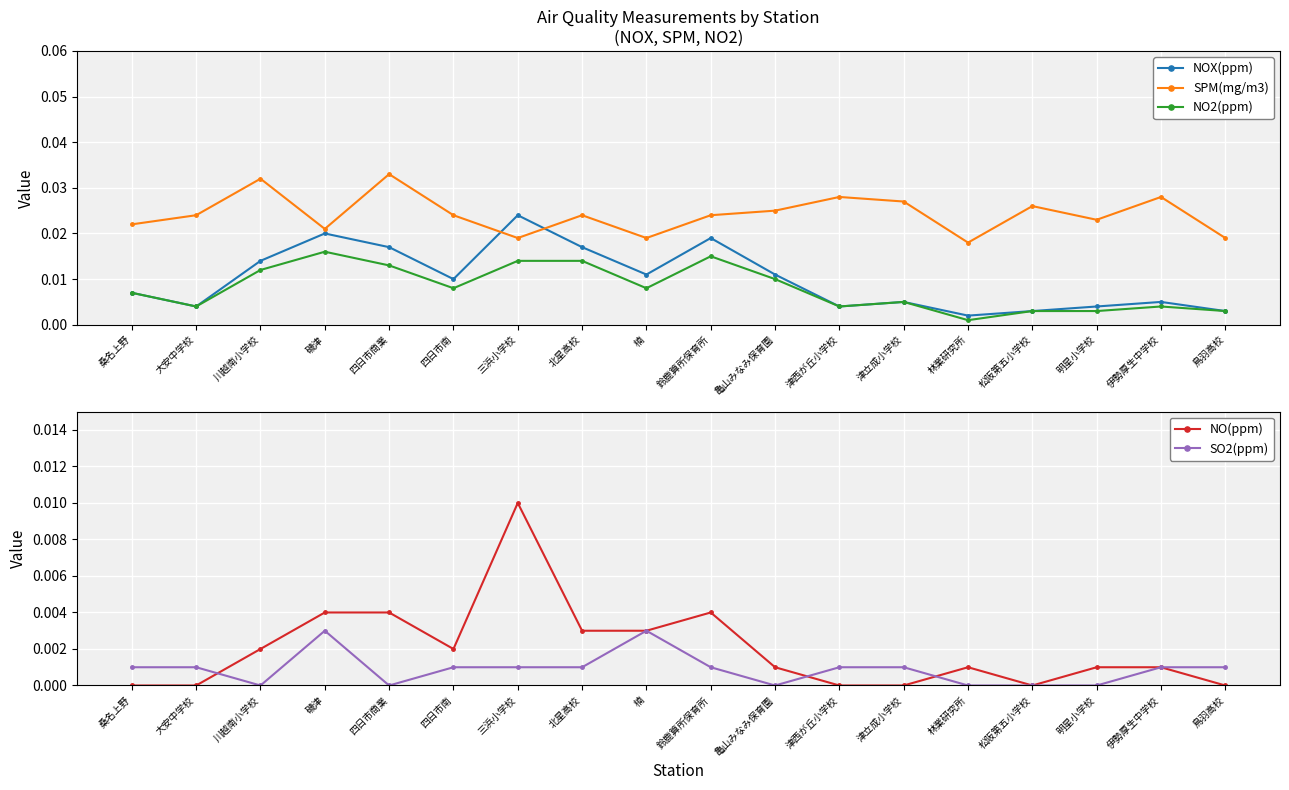

At which label is NO2(ppm) closest to 0?

林業研究所